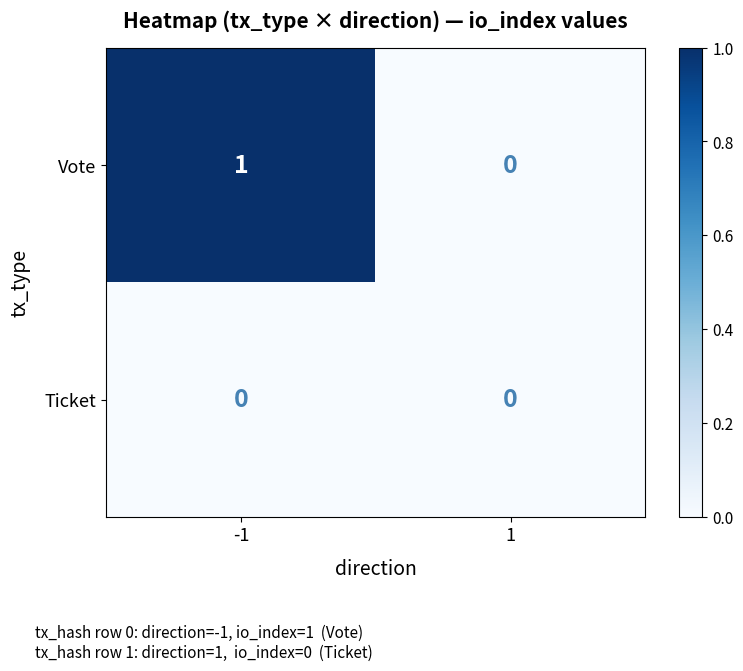

Reading left to right, transcribe all the data shown in this chart.

Vote: -1=1	1=0
Ticket: -1=0	1=0